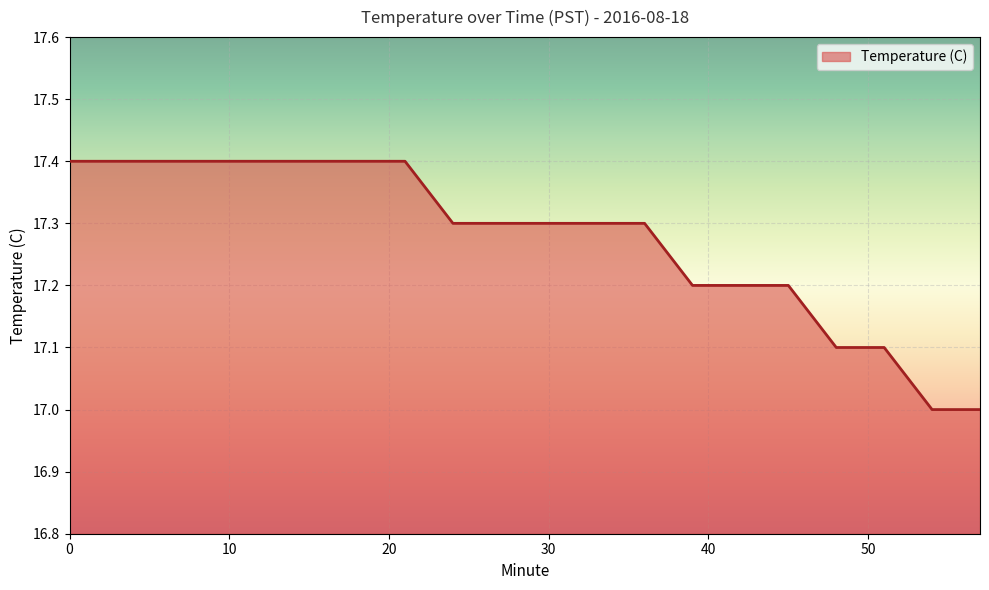

What is the greatest value displayed?

17.4